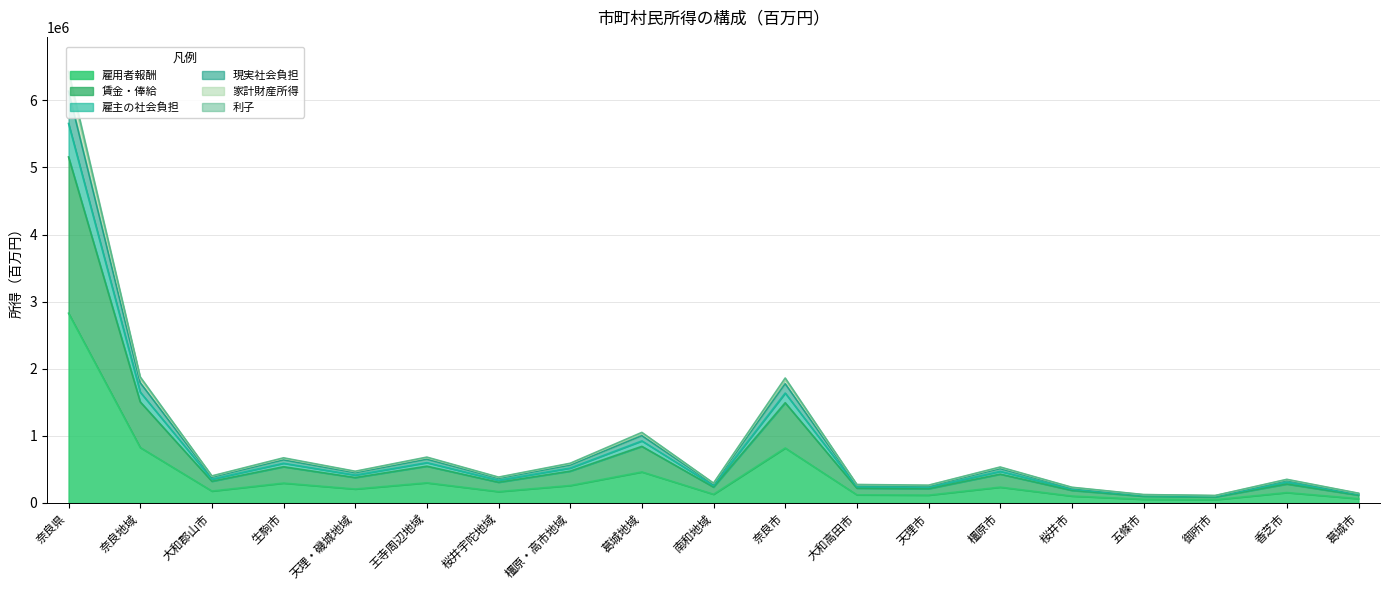

What is the spread (max minus min) of values at 天理・磯城地域?

264751